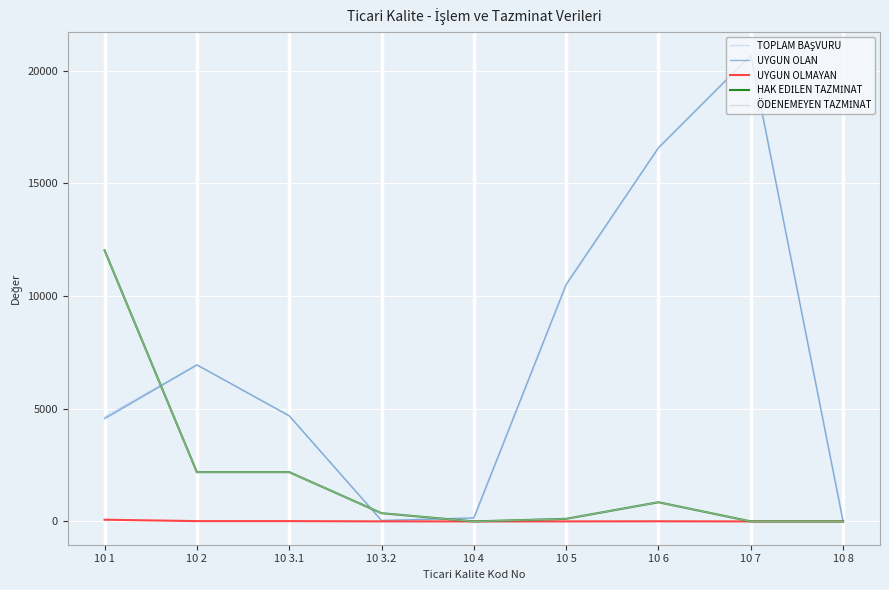

What is the label of the 5th point from the left?

10 4